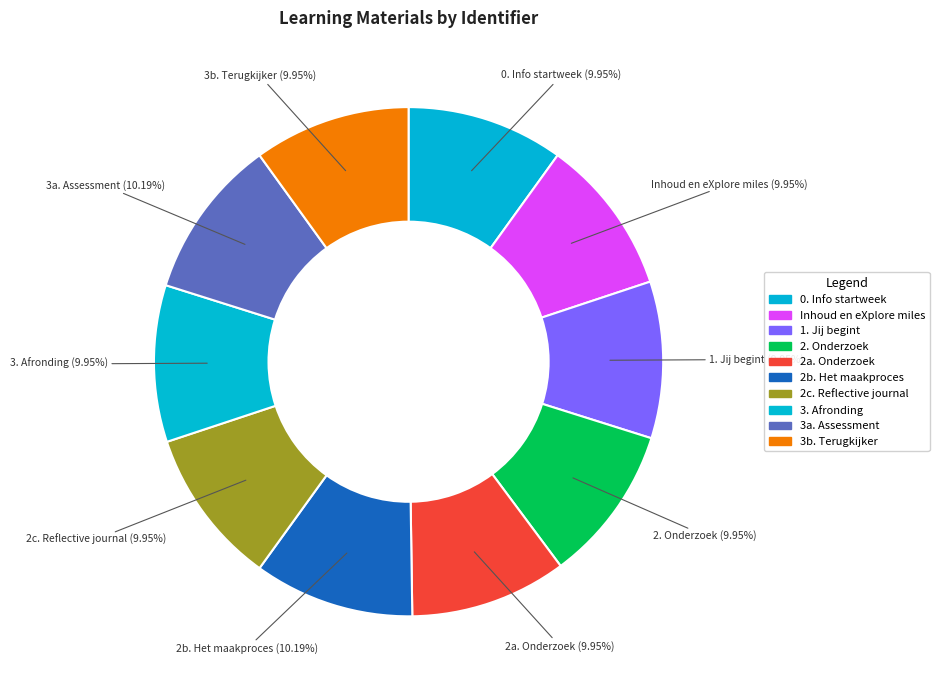

Count the number of slices in the pie.

10